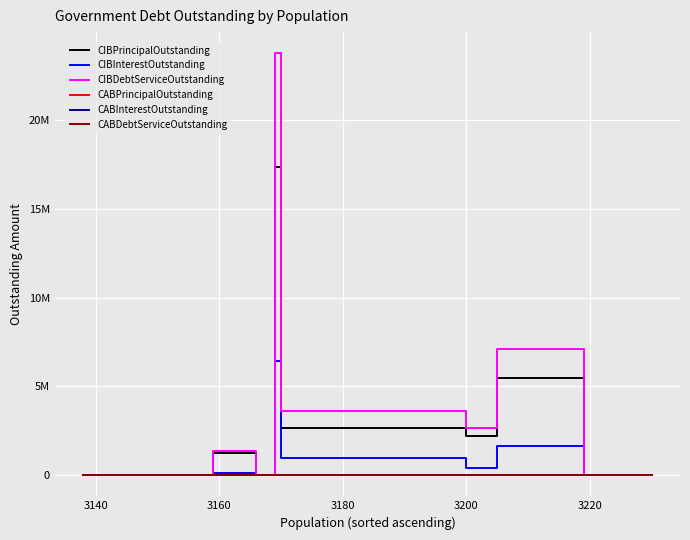

Does the chart display data point markers on the line(s)?

No